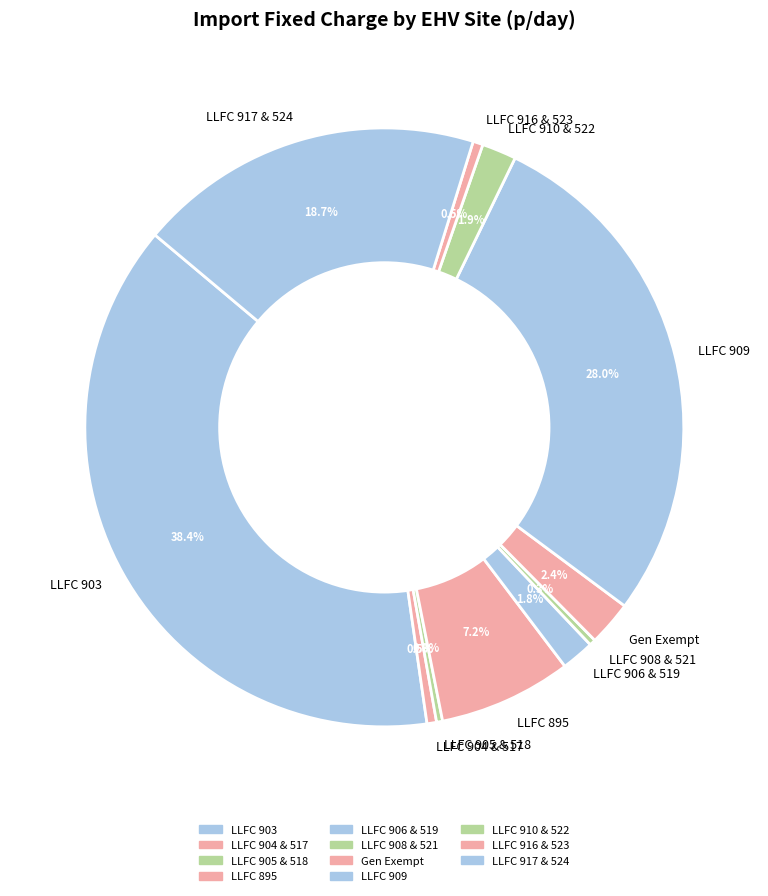

How many slices are in this pie chart?

11